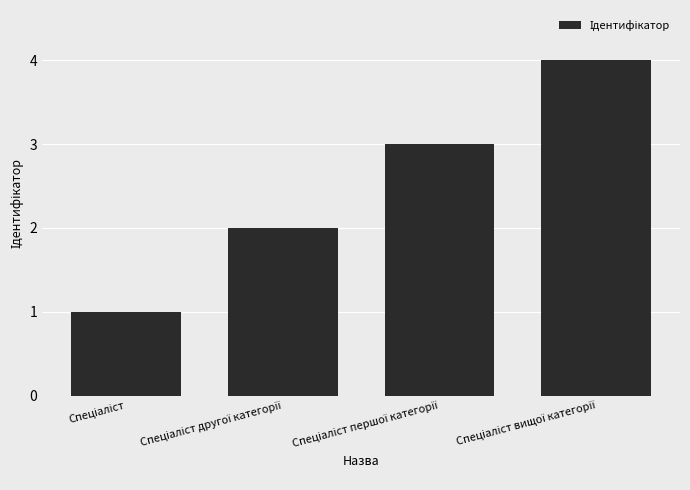

What is the value of the 1st bar from the left?

1